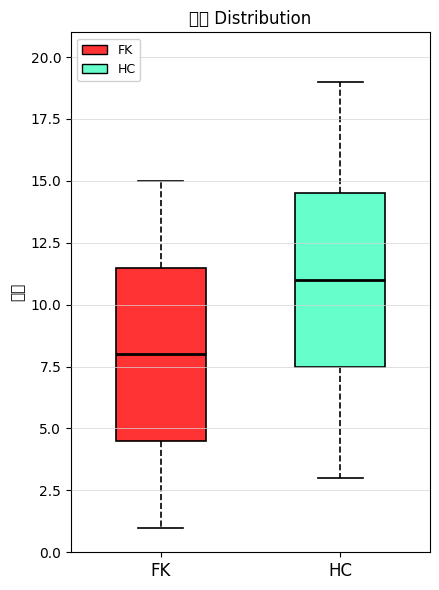

Reading left to right, transcribe this box plot: for each box, give where its median line is, the range the box spans, and where its two whiskers end, as read against the y-axis. The values are not printed on the chart, so give them approximately, as read against the axis.

FK: median 8.0, box 4.5 to 11.5, whiskers 1.0 to 15.0
HC: median 11.0, box 7.5 to 14.5, whiskers 3.0 to 19.0